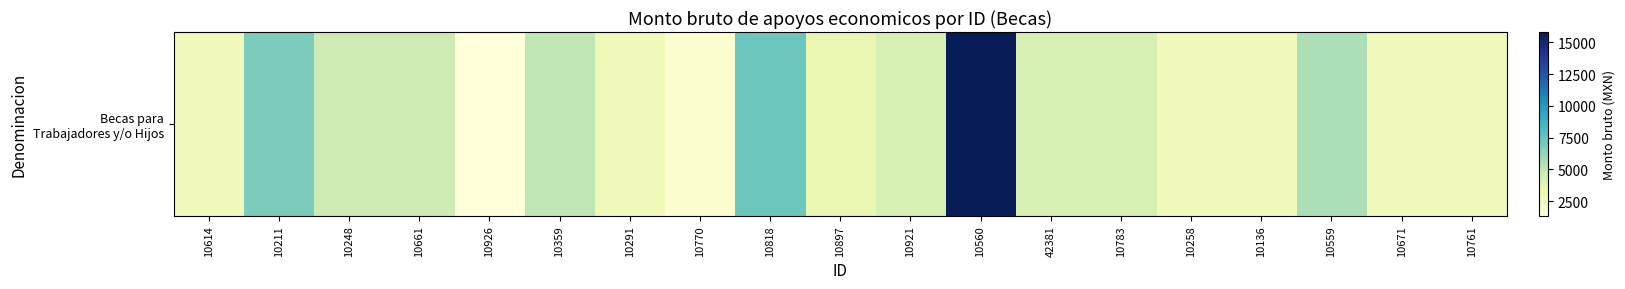

What is the sum of all values?

85673